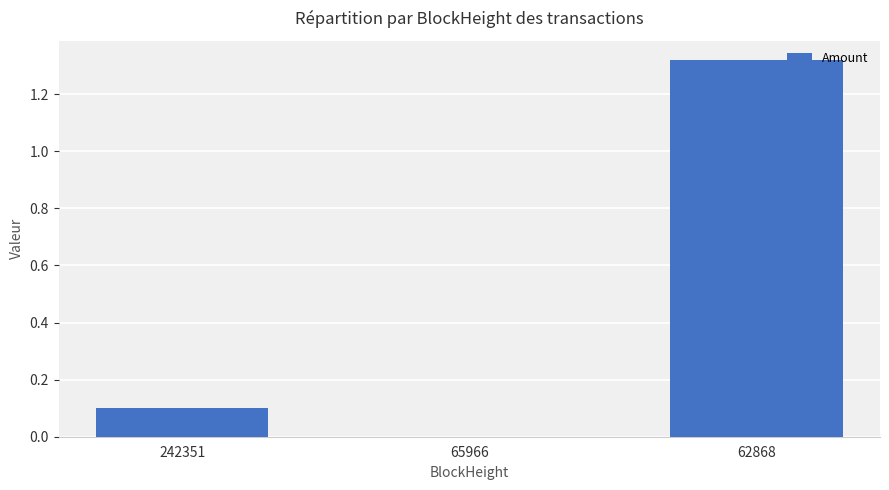

How many series are shown in this chart?

1